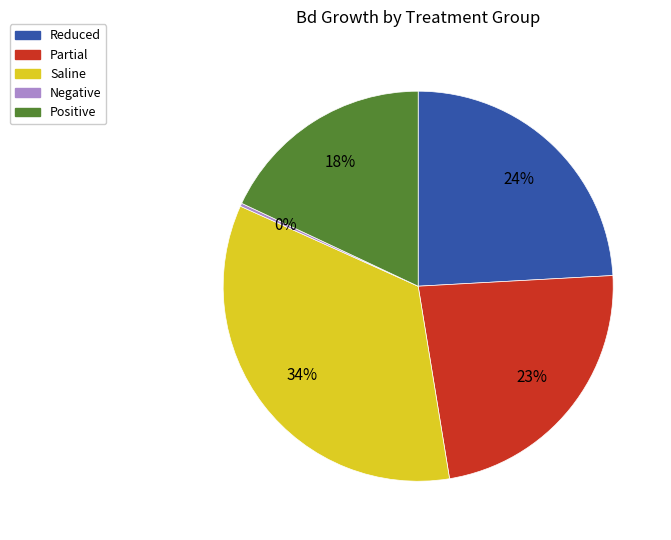

Do Saline and Partial together represent more than half of the pie?

Yes